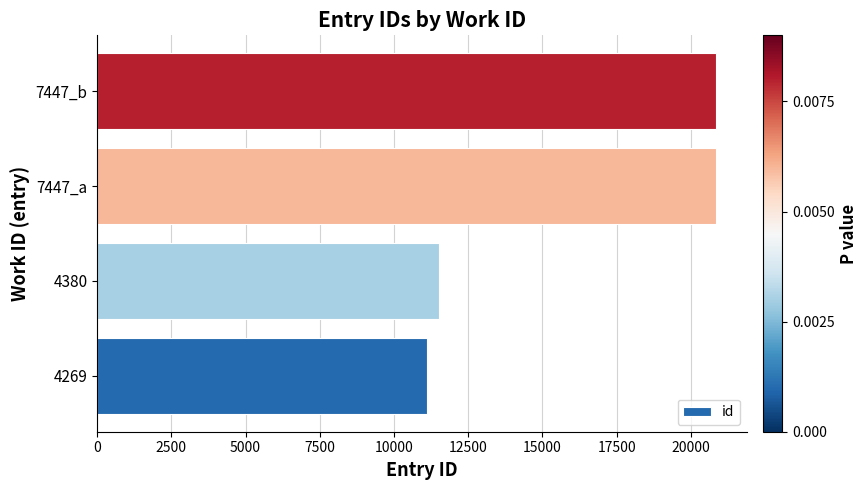

What is the sum of all values?

64322